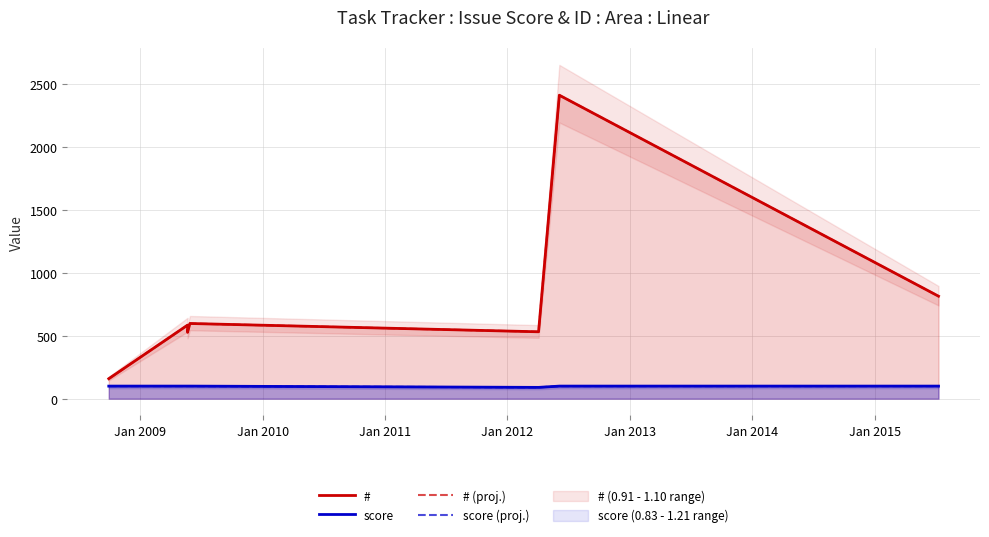

Which series has the largest total across all categories?

#